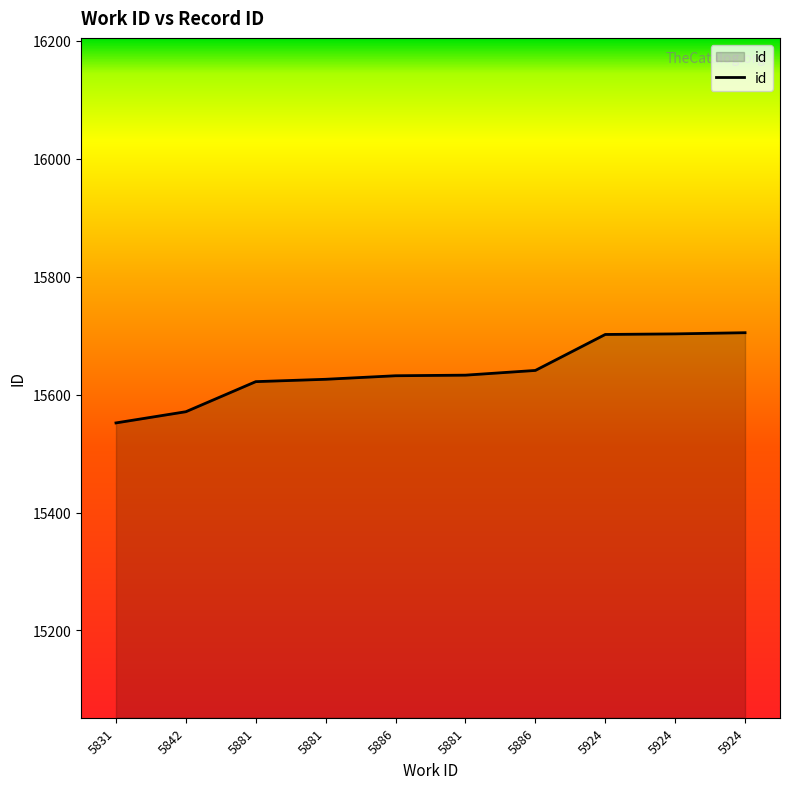

Is it true that the value at 5881 is 15633?

True